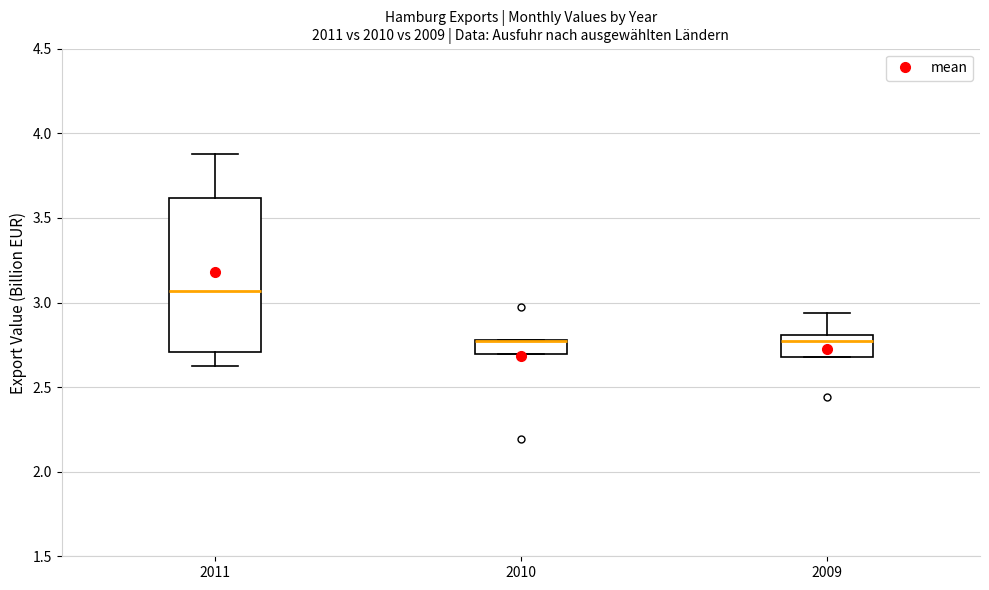

Reading left to right, transcribe this box plot: for each box, give where its median line is, the range the box spans, and where its two whiskers end, as read against the y-axis. The values are not printed on the chart, so give them approximately, as read against the axis.

2011: median 3.05, box 2.70 to 3.60, whiskers 2.65 to 3.90
2010: median 2.75 (drawn on the box's upper edge), box 2.70 to 2.80, whiskers 2.70 to 2.80
2009: median 2.75, box 2.70 to 2.80, whiskers 2.70 to 2.95